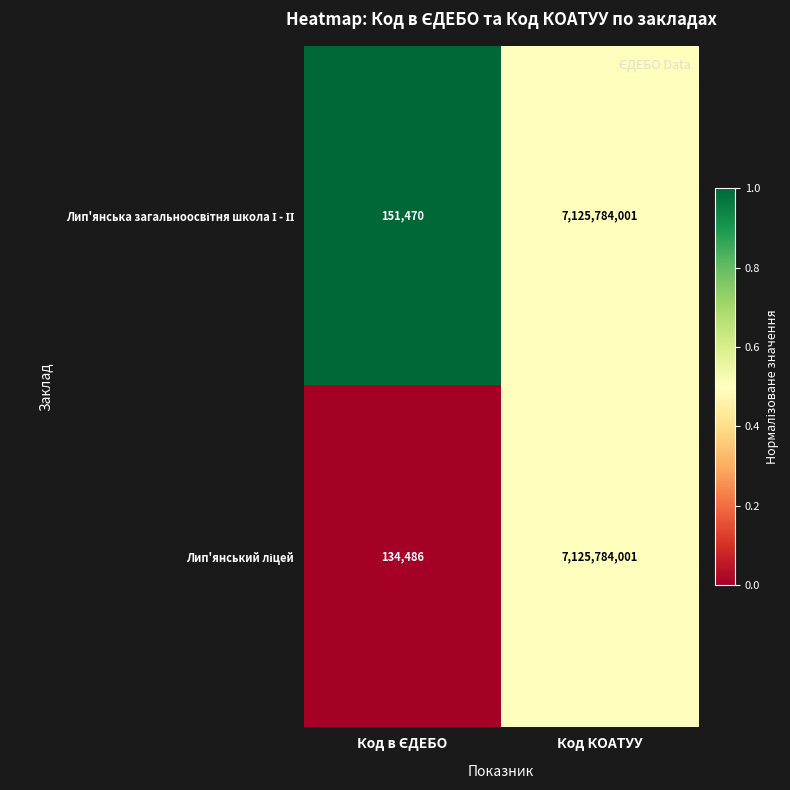

At which category is the sum across all series the highest?

Код КОАТУУ